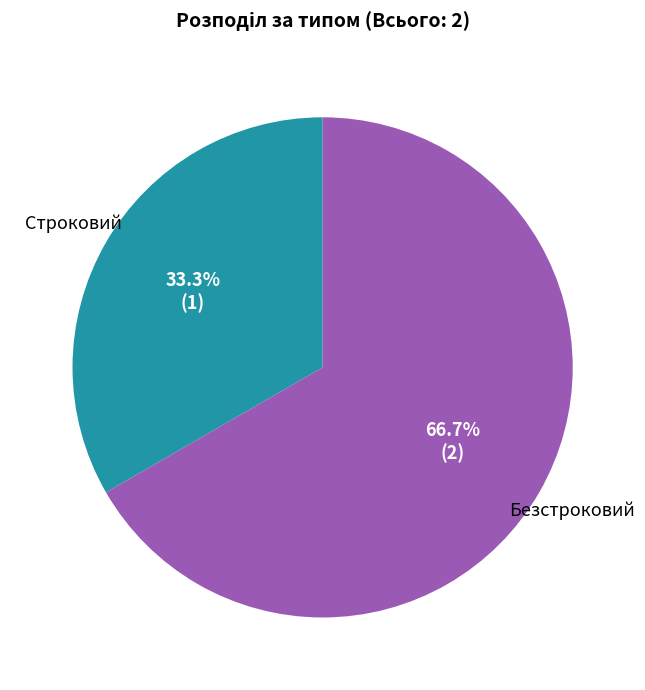

To the nearest percent, what is the difference between the largest and smallest slice percentages?

33%